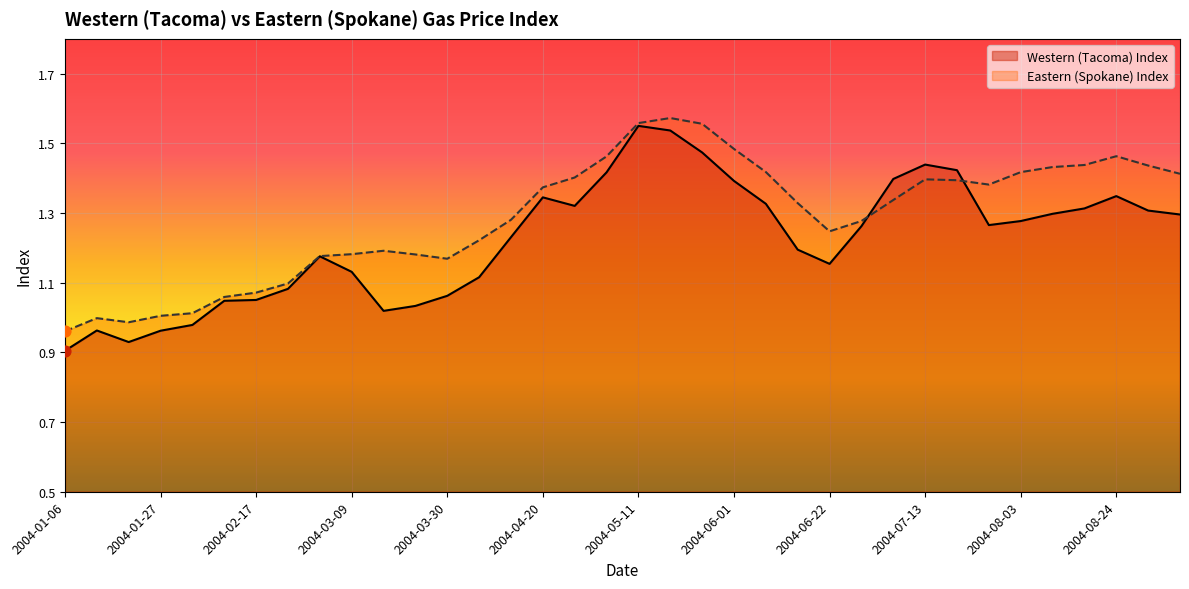

At which category is the sum across all series the highest?

2004-05-18